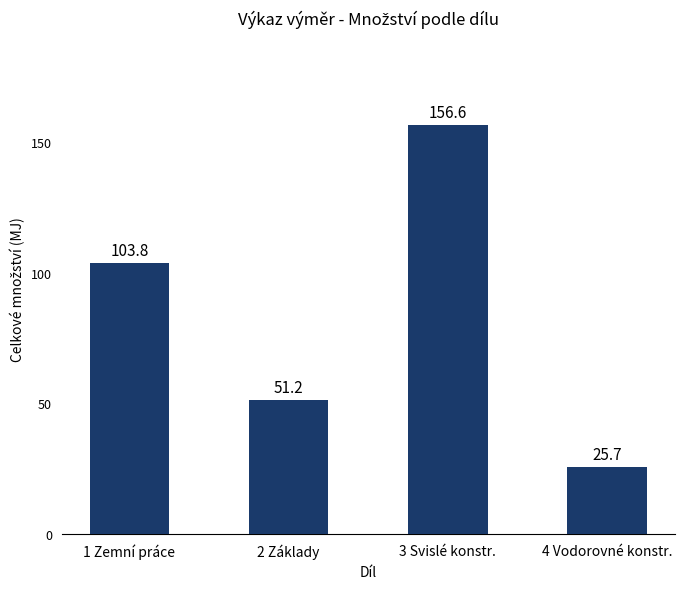

Which category has the highest value across all series?

3 Svislé konstr.